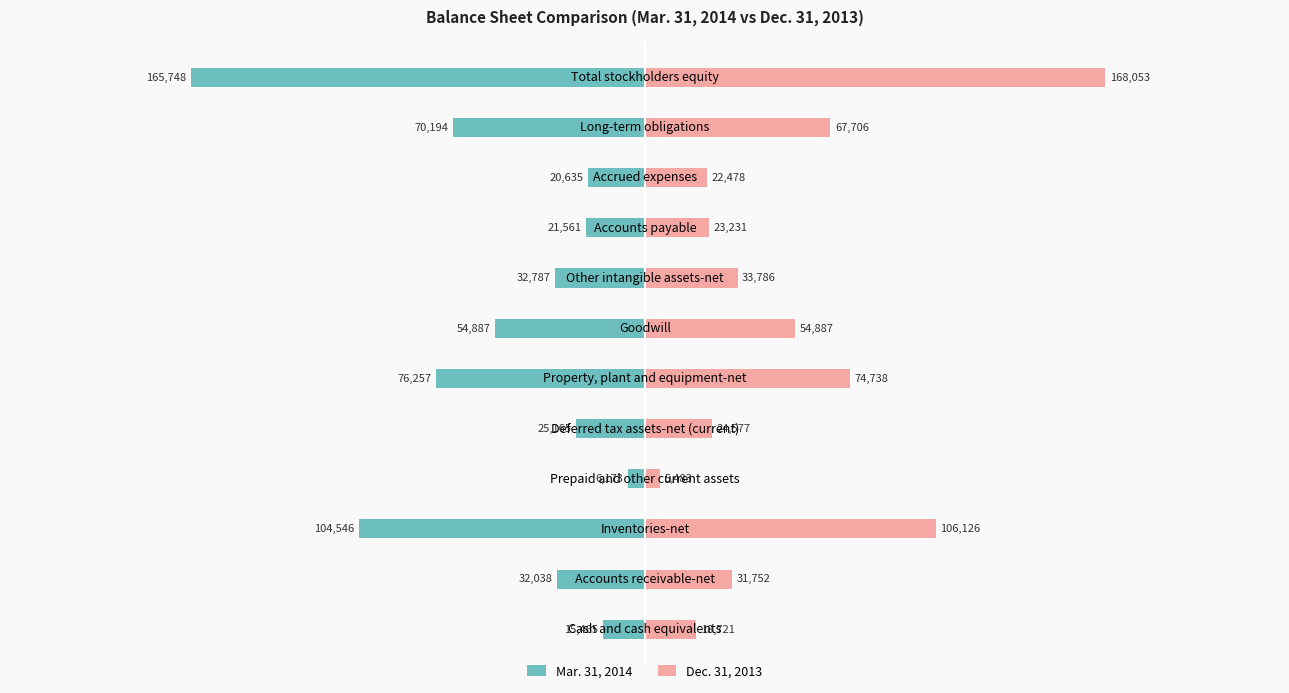

Is it true that Dec. 31, 2013 equals 49804 at 7?

False